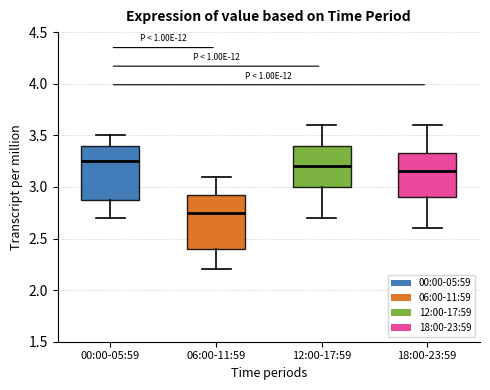

Where does the upper whisker of the box for 18:00-23:59 end on the y-axis? The values are not printed on the chart, so give them approximately, as read against the axis.

3.60